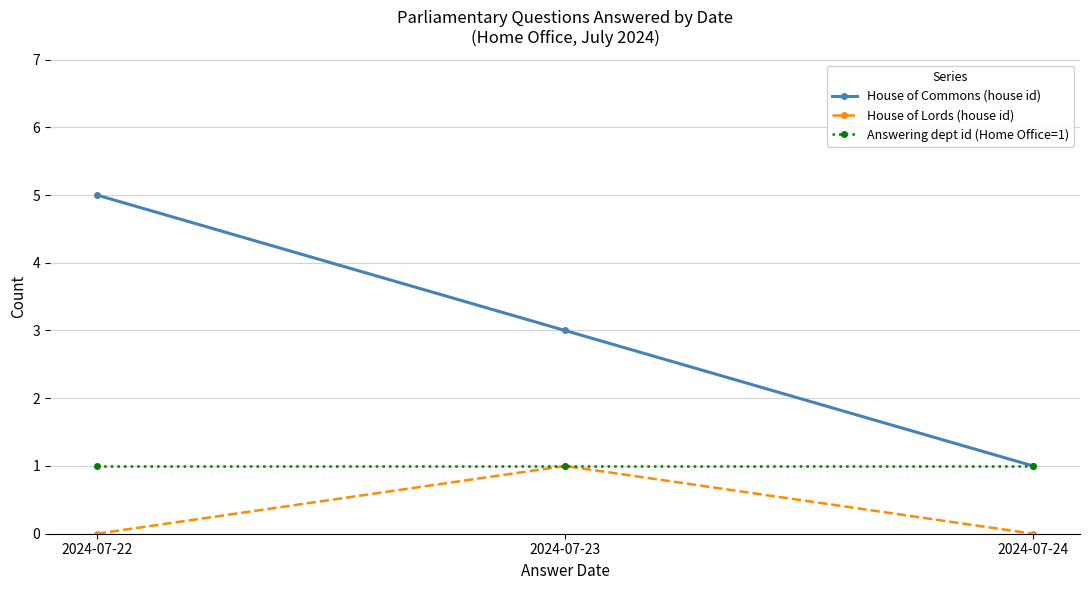

What value does the Answering dept id (Home Office=1) series have at 2024-07-22?

1